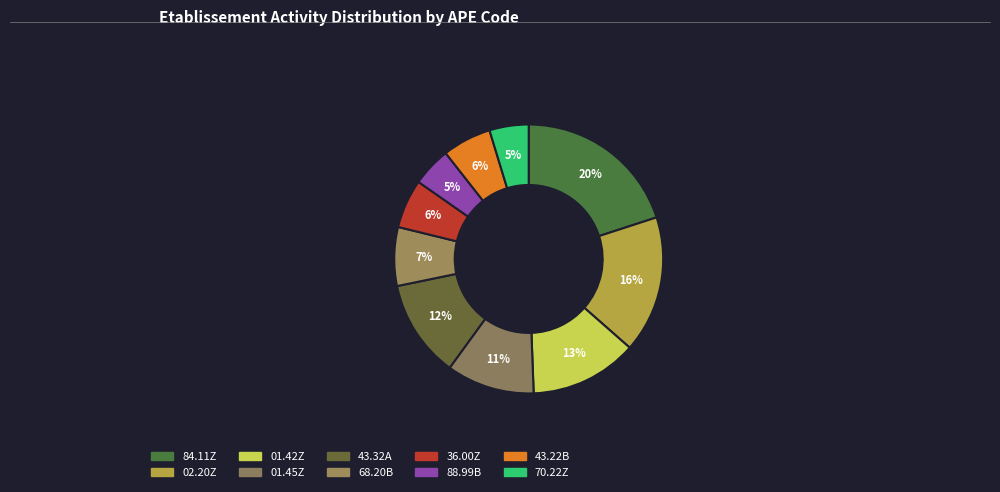

Rank the categories by value from lowest to highest.

88.99B, 70.22Z, 36.00Z, 43.22B, 68.20B, 01.45Z, 43.32A, 01.42Z, 02.20Z, 84.11Z